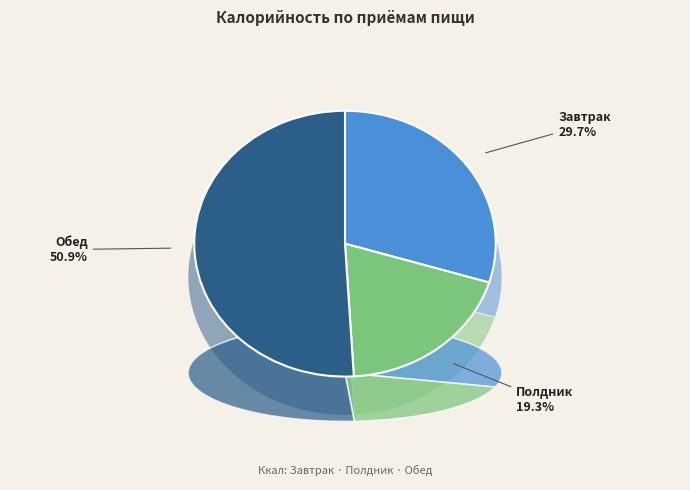

Which slice is the largest?

Обед